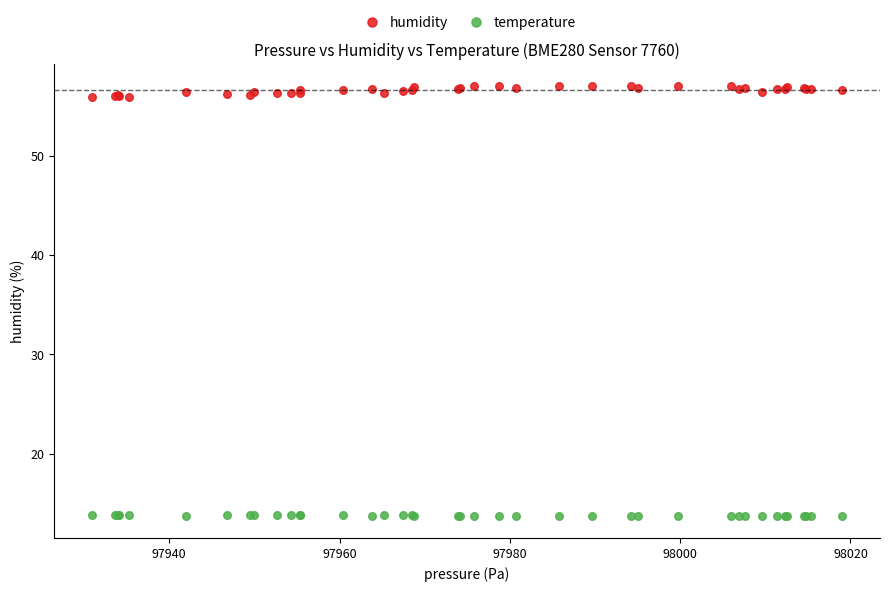

Which series contains the lowest Y value?

temperature